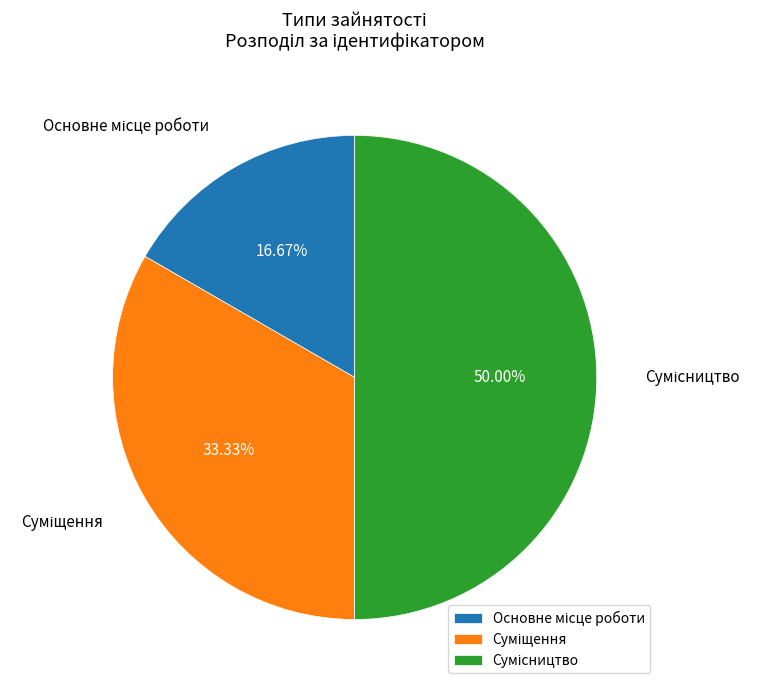

How many segments does this pie chart have?

3